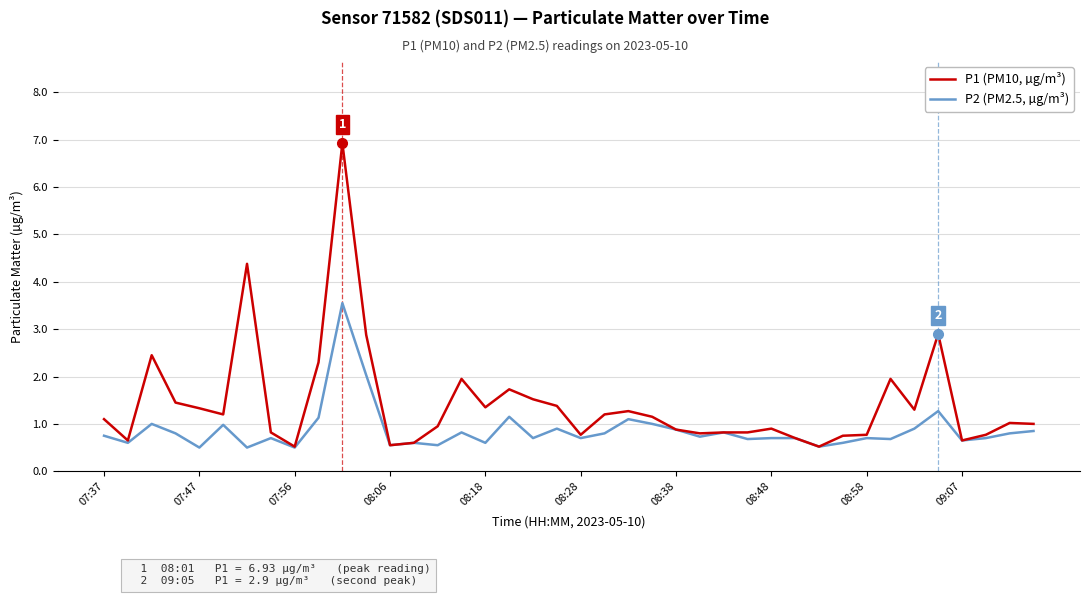

What is the minimum value for P1 (PM10, µg/m³)?

0.5